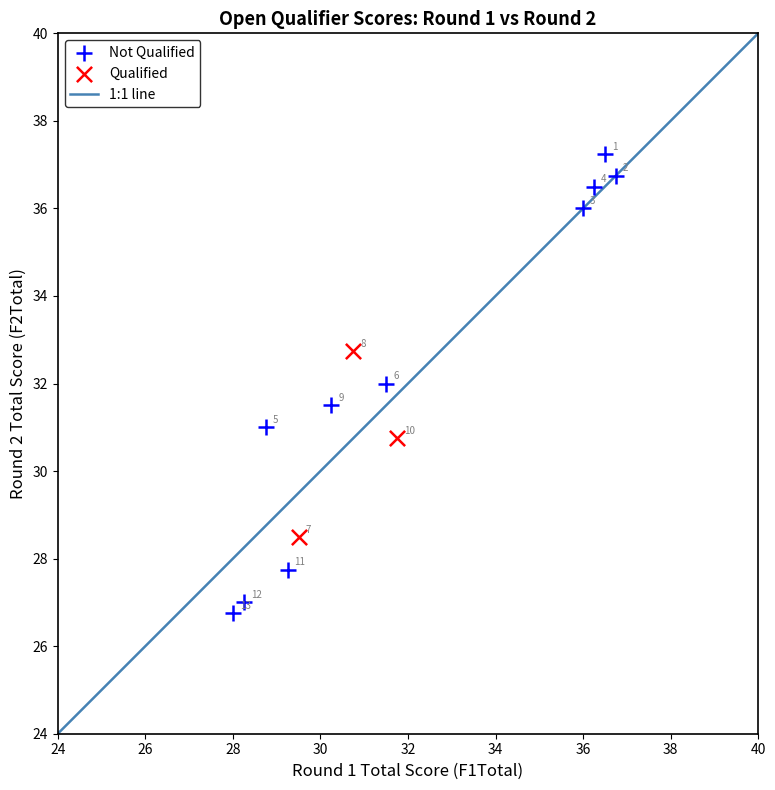

Which series reaches the maximum Y coordinate?

Not Qualified